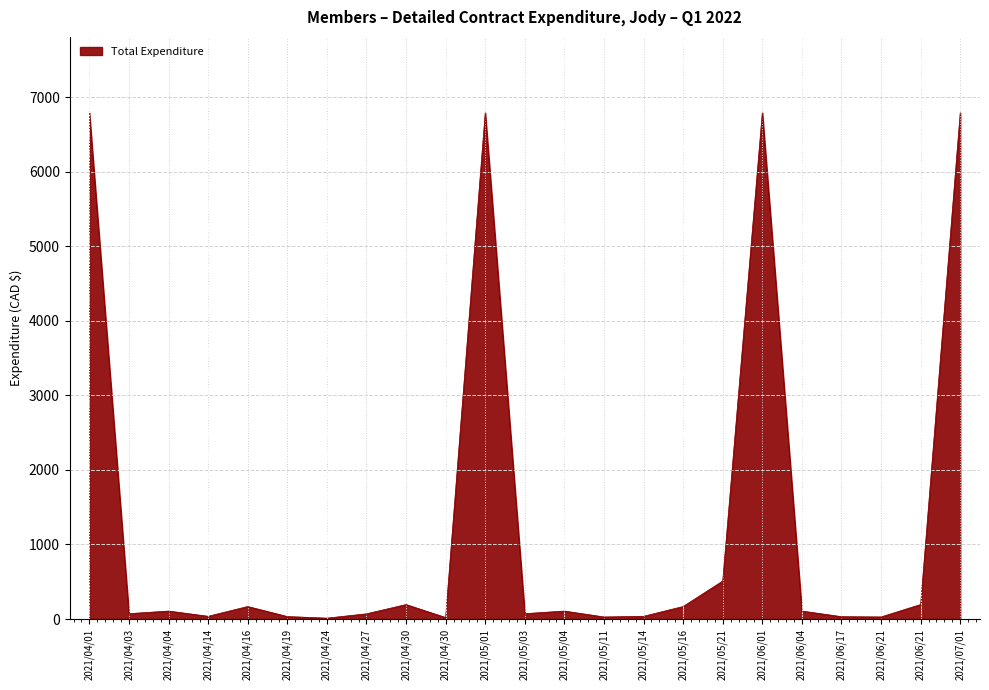

Does the chart have visible grid lines?

Yes